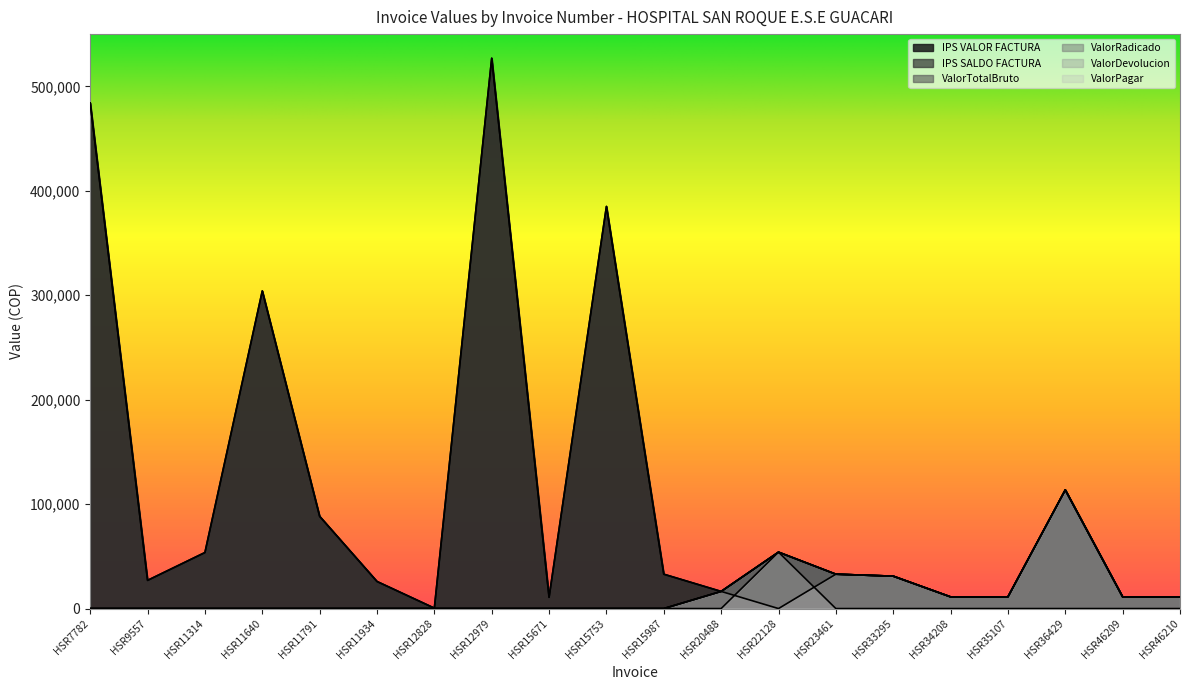

True or false: IPS VALOR FACTURA and ValorDevolucion intersect in this chart.

False